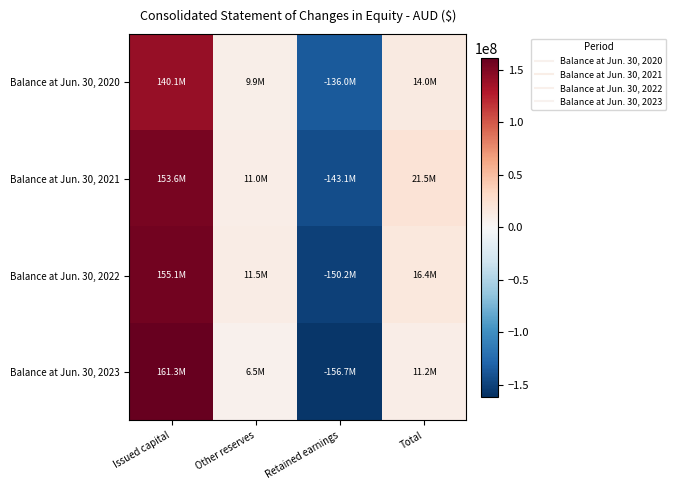

Which label corresponds to the smallest value in the chart?

Retained earnings